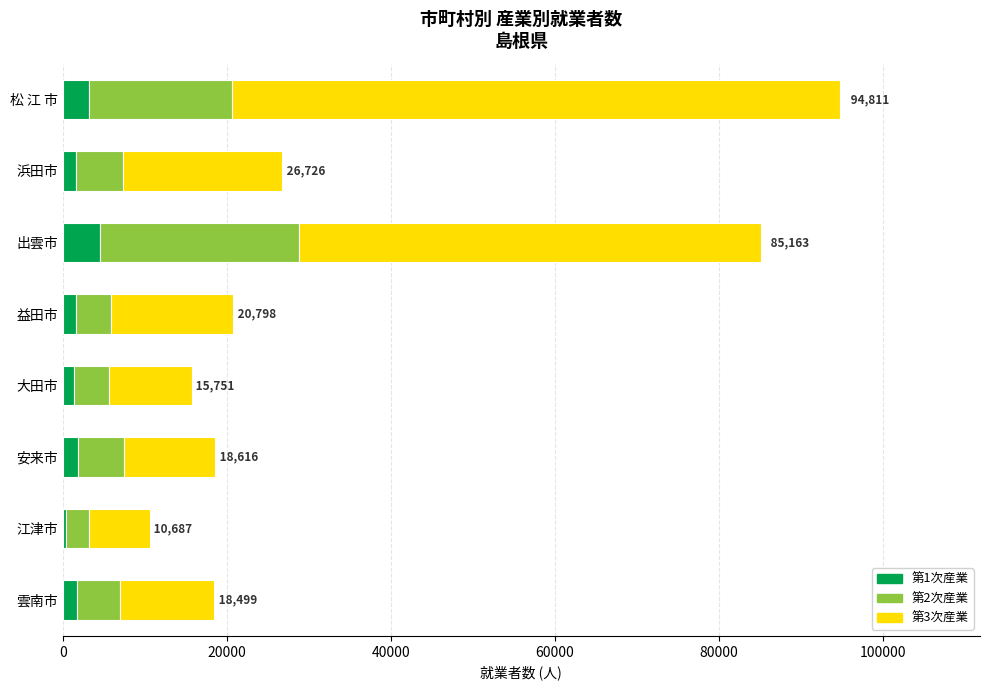

What are all the series names shown in the legend?

第1次産業, 第2次産業, 第3次産業